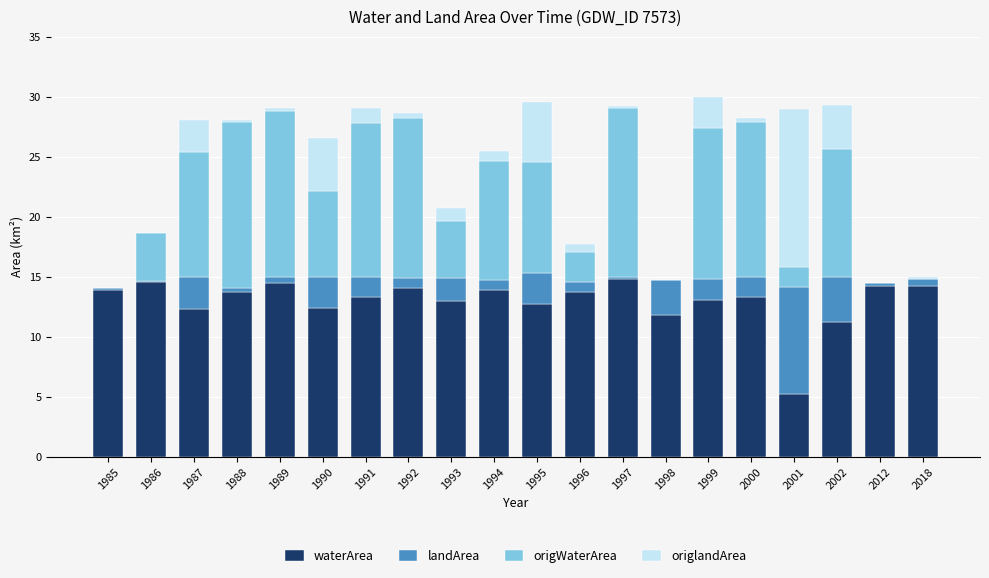

What is the maximum value for waterArea?

14.8